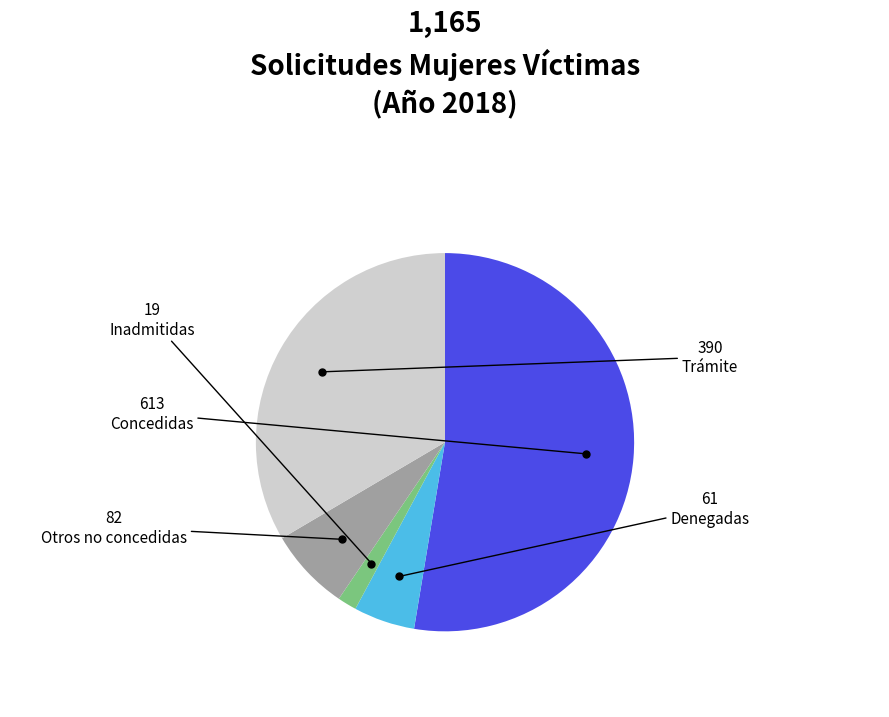

Is there a majority slice in this chart?

Yes